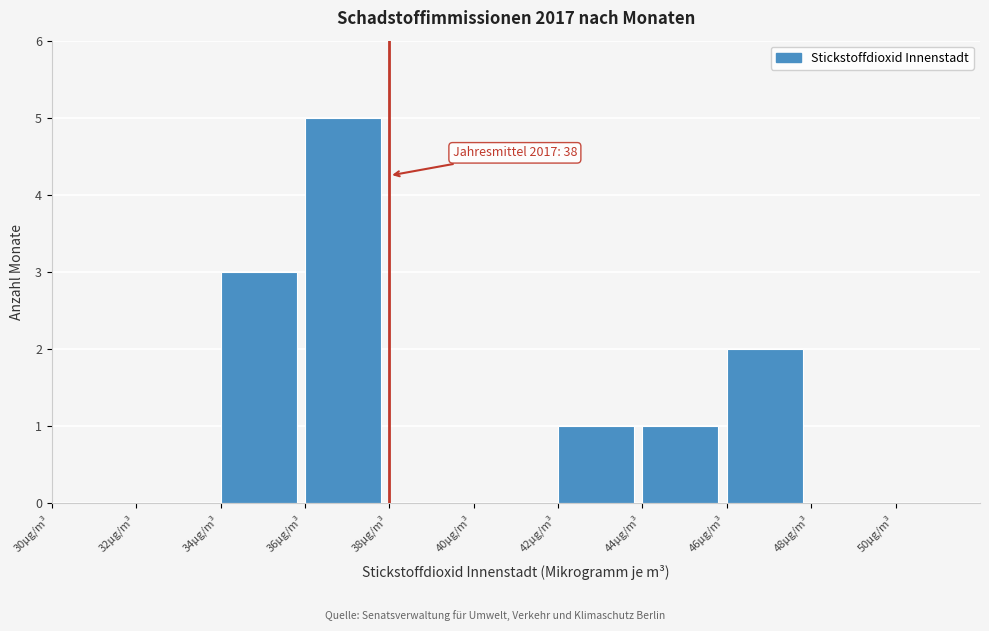

Which range on the x-axis has the tallest bar?

36 to 38